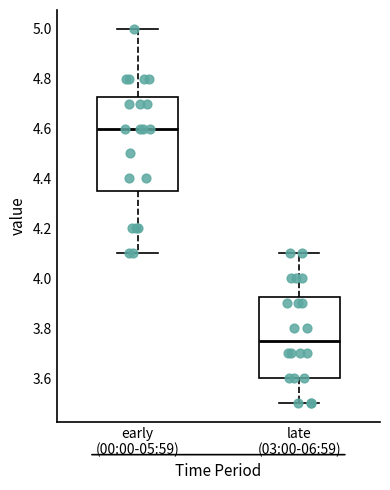

Which box is the tallest, from its lower edge to its upper edge?

early (00:00-05:59)